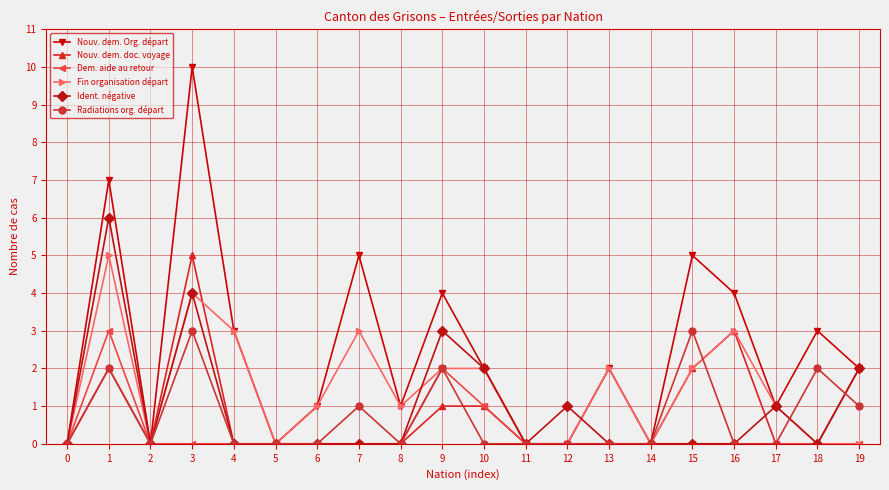

What is the value of the Fin organisation départ point at the 14th from the left?

2